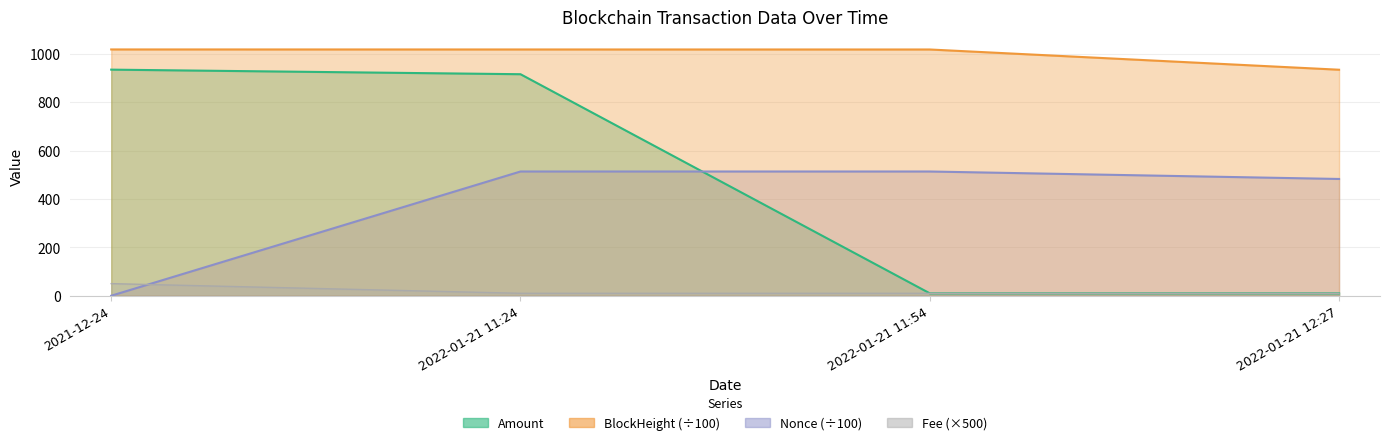

List the labels in order of Nonce value, smallest first.

2021-12-24, 2022-01-21 12:27, 2022-01-21 11:54, 2022-01-21 11:24